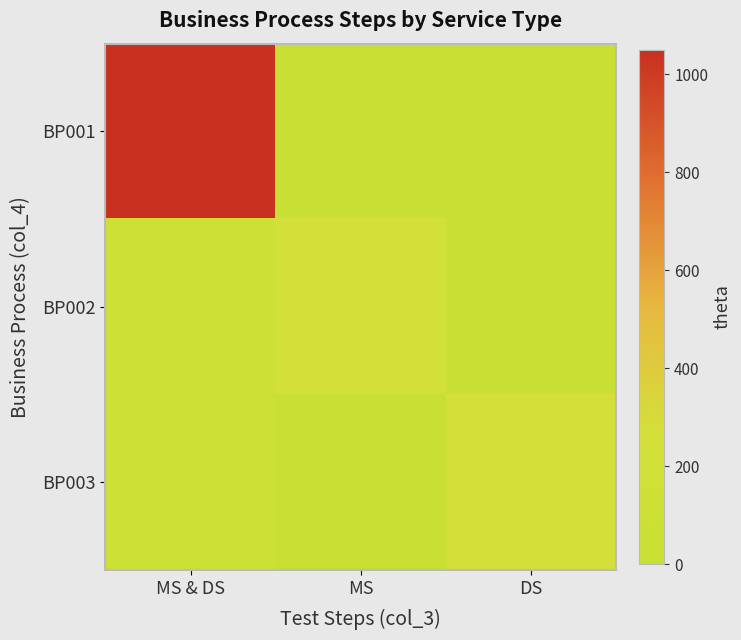

Reading left to right, list all the values displayed in this chart.

BP001: MS & DS=1050	MS=0	DS=0
BP002: MS & DS=110	MS=235	DS=0
BP003: MS & DS=110	MS=0	DS=255